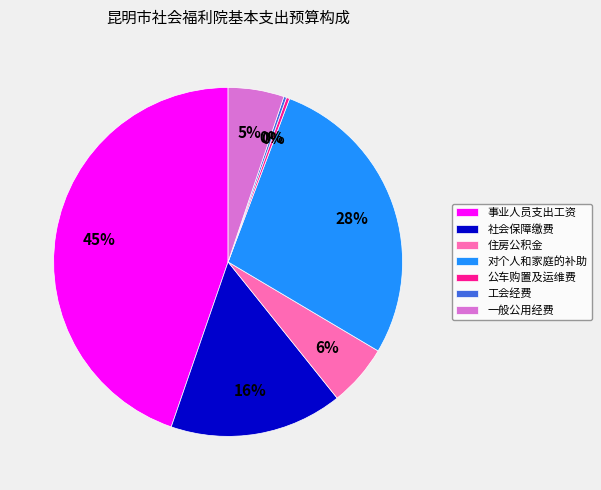

What is the largest slice in the pie chart?

事业人员支出工资